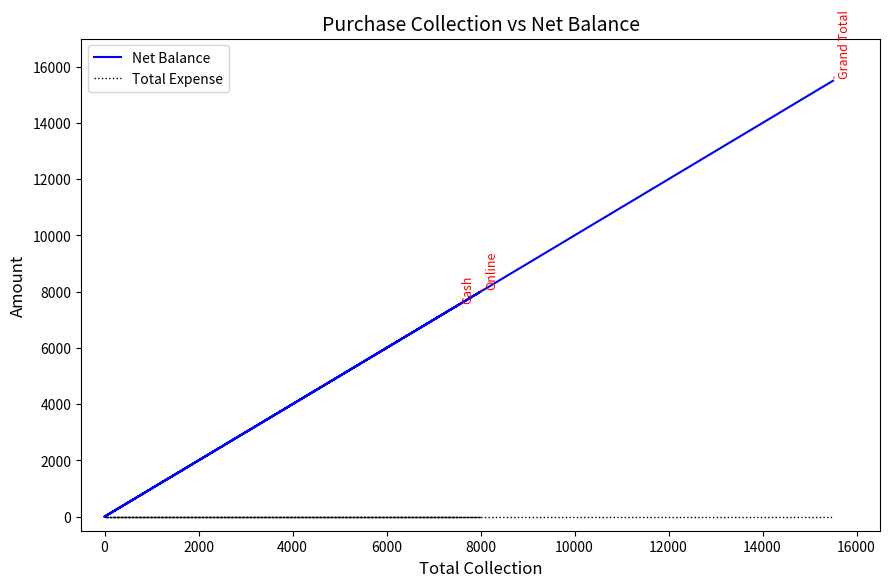

Reading right to left, list all the values displayed in this chart.

Net Balance: 15500	0	8000	0	0	7500
Total Expense: 0	0	0	0	0	0